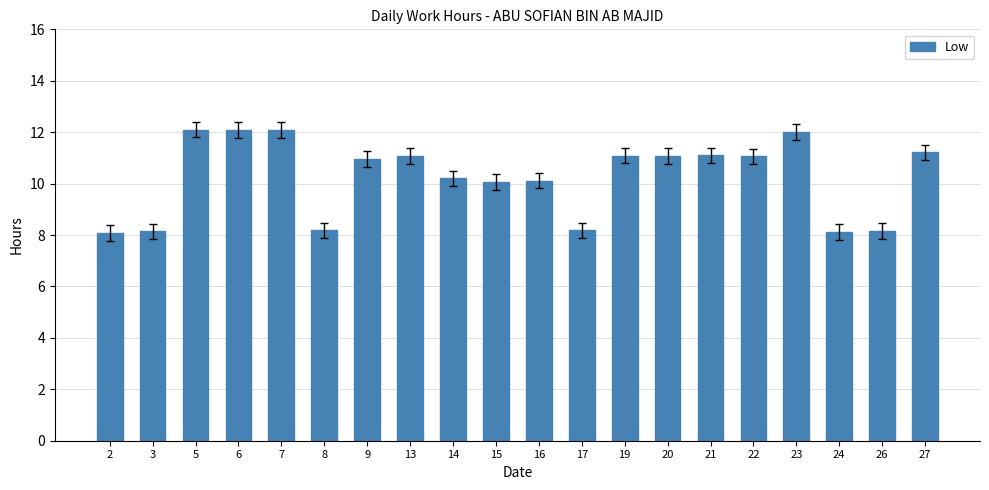

What is the ratio of the value at 23 to the value at 27?

1.1